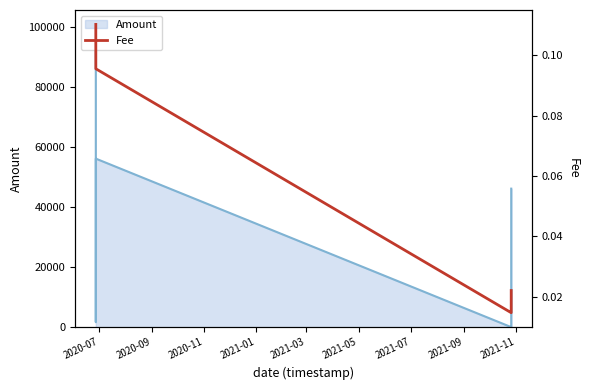

Does the chart display data point markers on the line(s)?

No